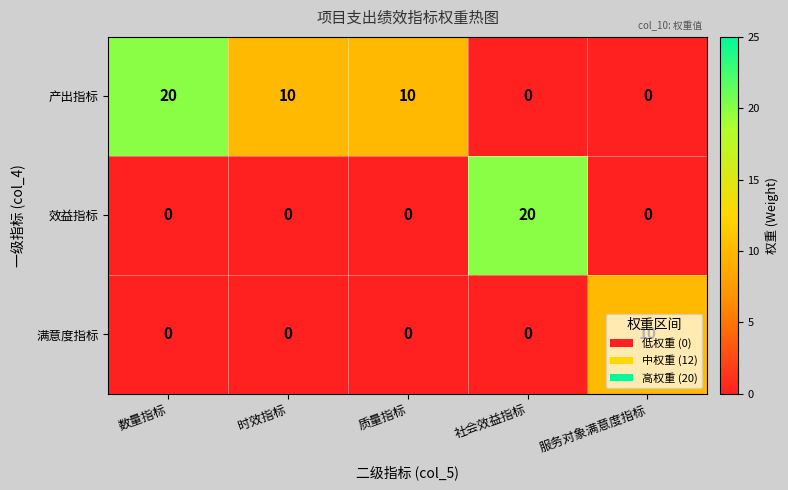

How many distinct data groups are displayed?

3